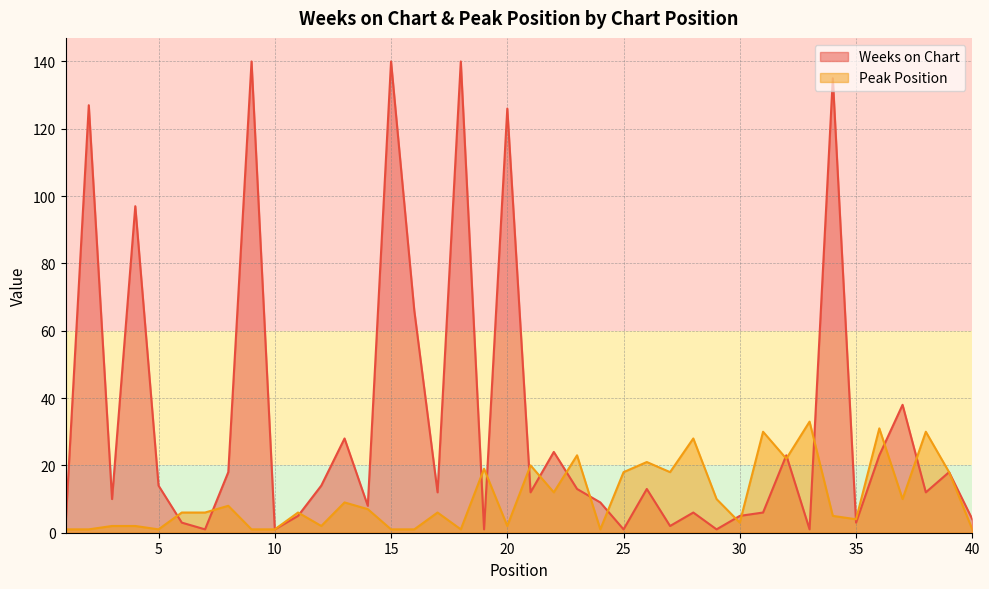

Where is Weeks on Chart nearest to the value 70?

16